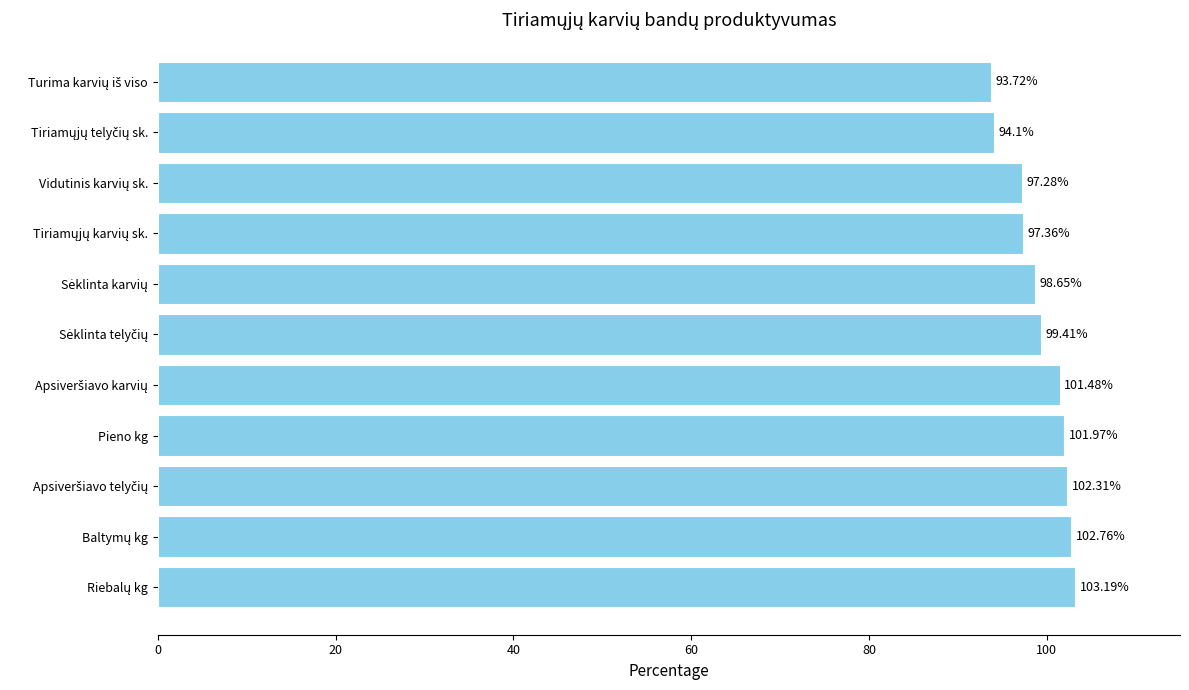

What is the sum of all values?

1092.2